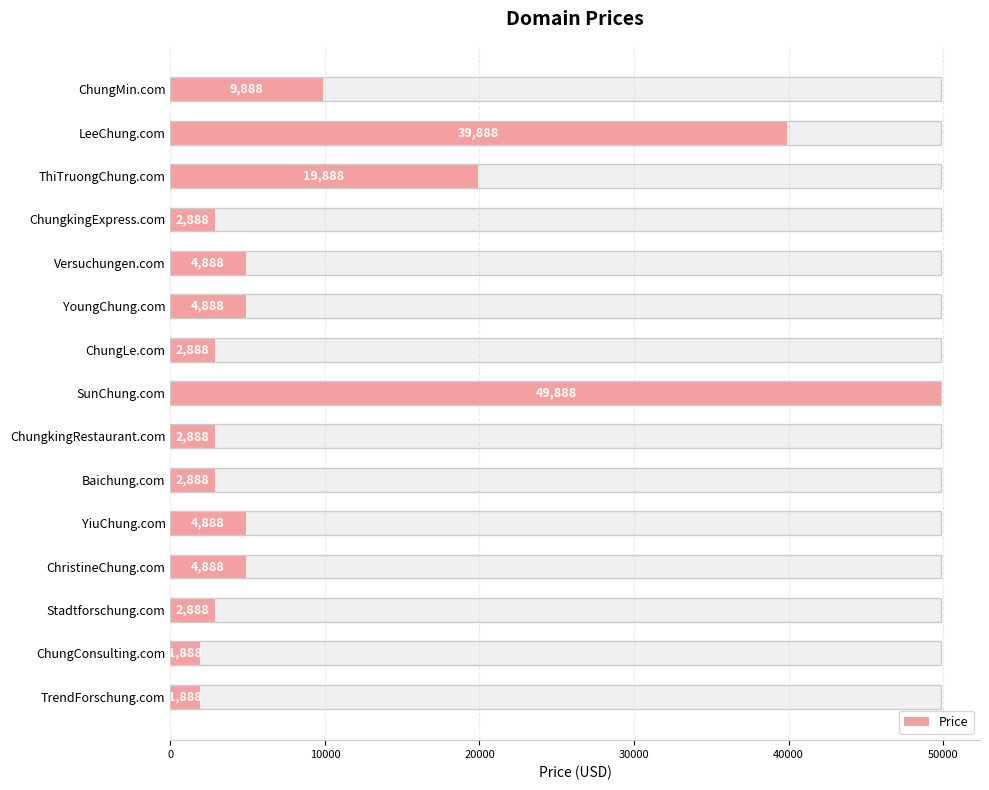

What is the difference between the maximum and minimum values?

48000